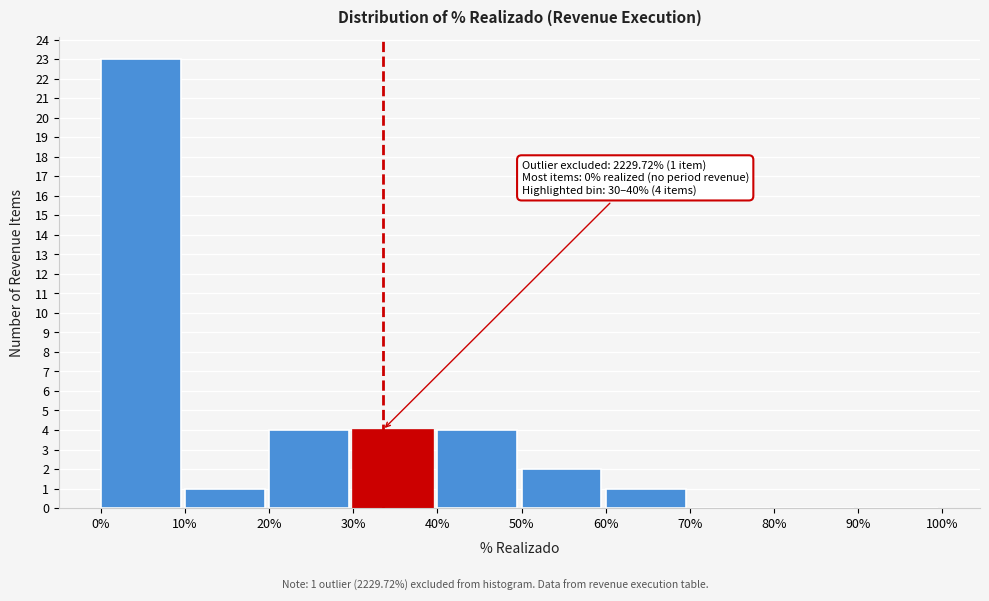

Over which range of the x-axis is the bar tallest?

0% to 10%